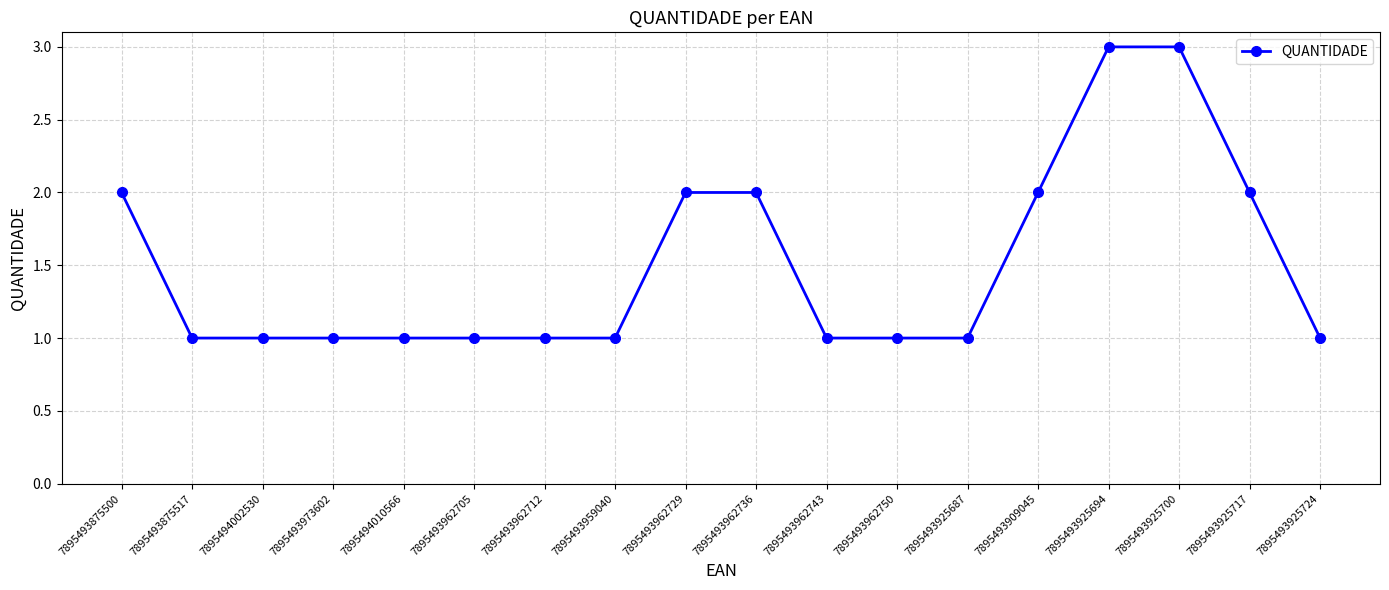

Reading left to right, list all the values displayed in this chart.

7895493875500=2	7895493875517=1	7895494002530=1	7895493973602=1	7895494010566=1	7895493962705=1	7895493962712=1	7895493959040=1	7895493962729=2	7895493962736=2	7895493962743=1	7895493962750=1	7895493925687=1	7895493909045=2	7895493925694=3	7895493925700=3	7895493925717=2	7895493925724=1